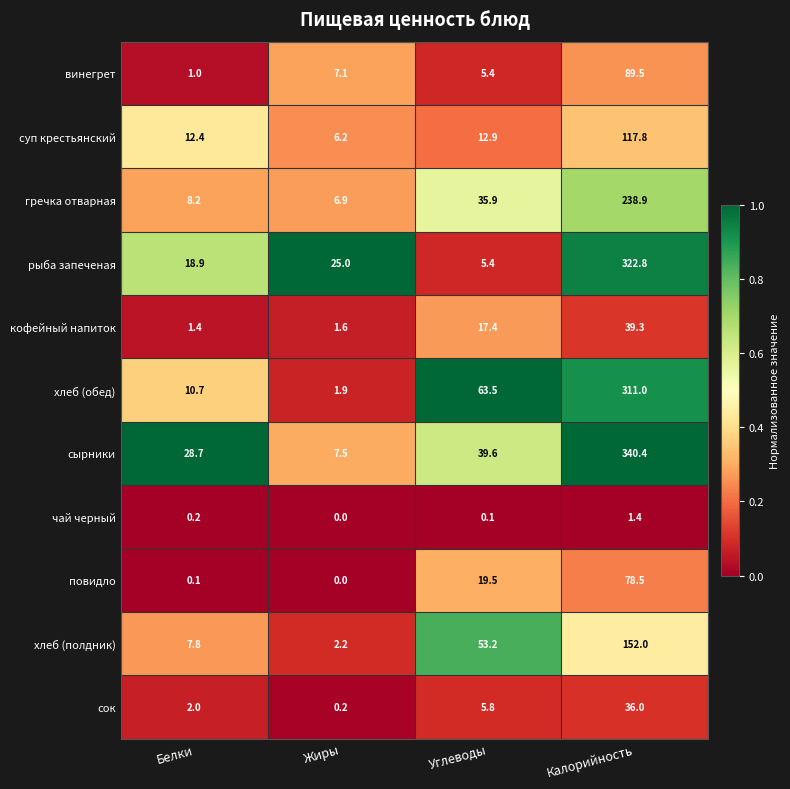

Which series has the largest total across all categories?

сырники